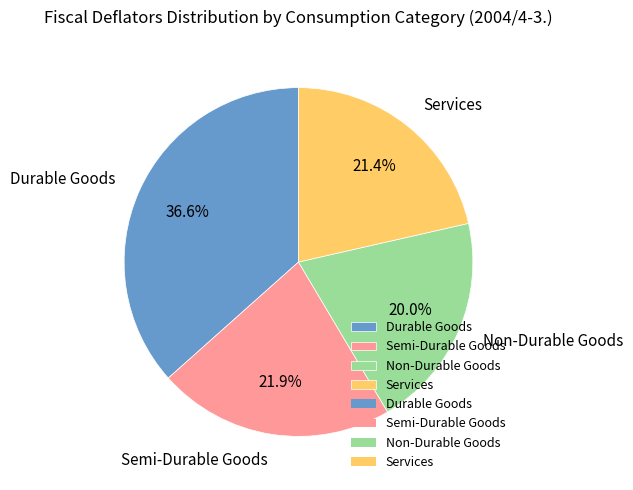

Approximately how many times larger is the value at Semi-Durable Goods compared to Durable Goods?

0.6